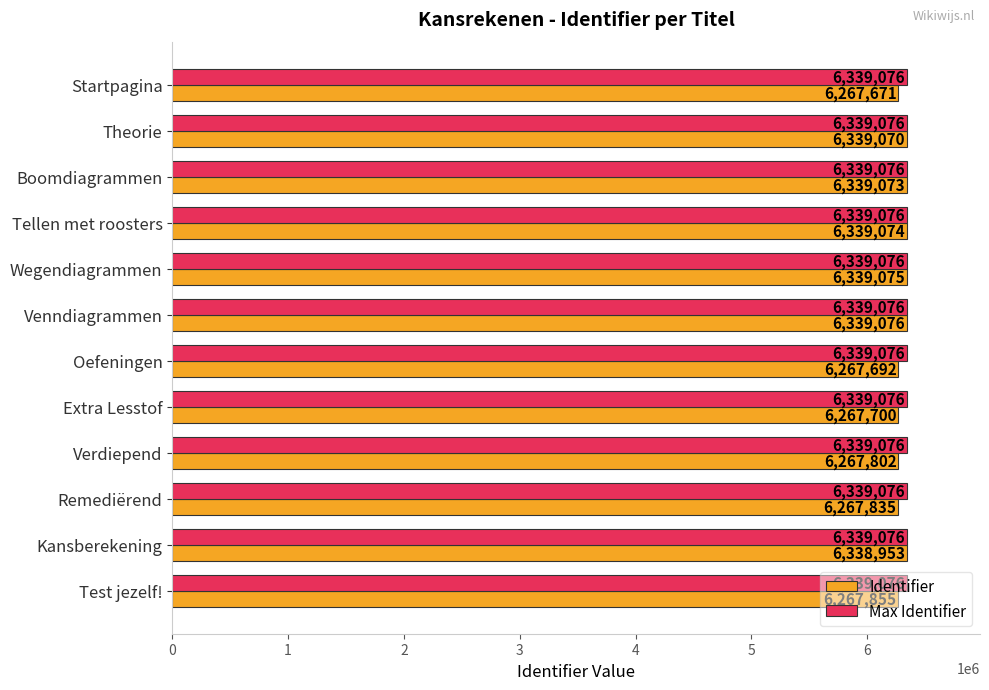

Which series has the largest range (max minus min)?

Identifier